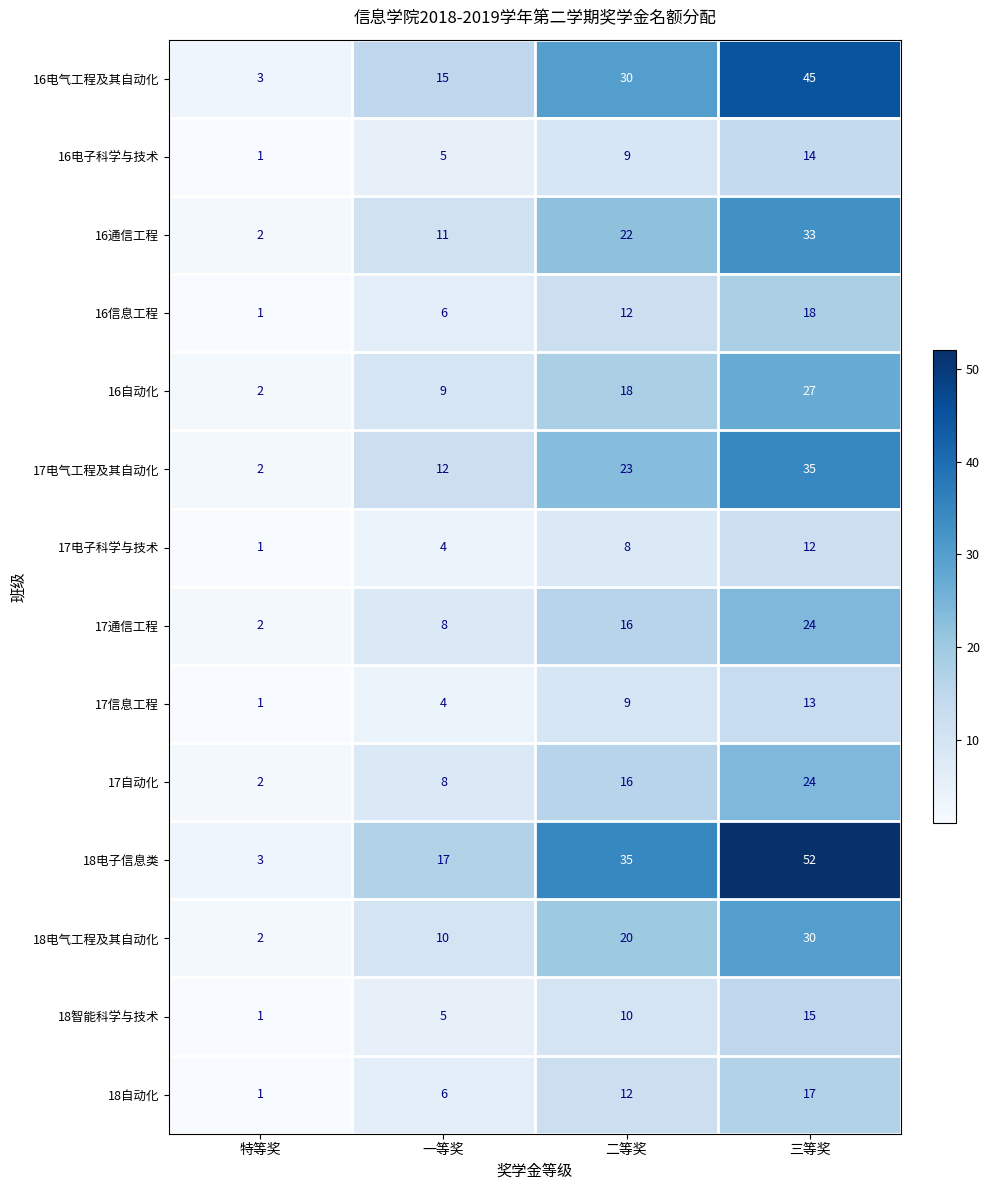

Is it true that 16电气工程及其自动化 equals 49 at 二等奖?

False